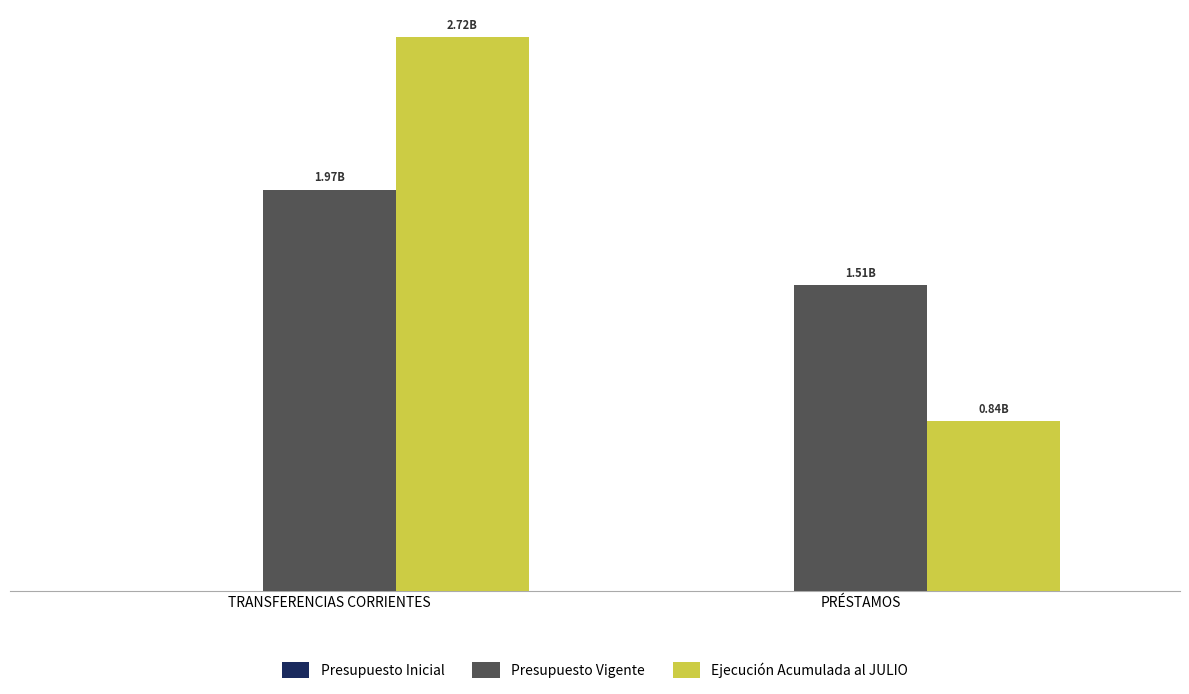

Does the chart contain any negative values?

No